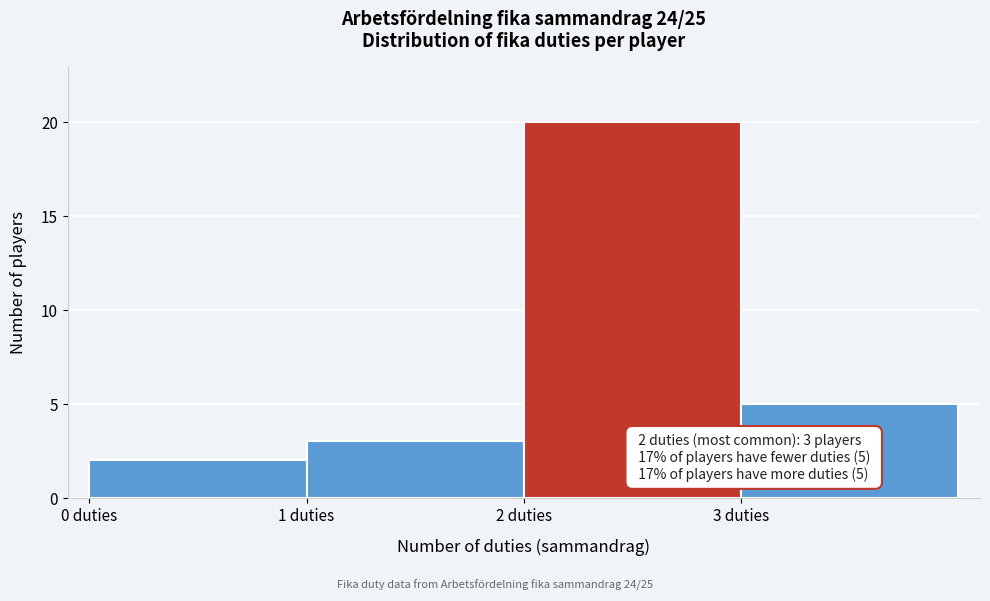

Which range on the x-axis has the tallest bar?

2 to 3